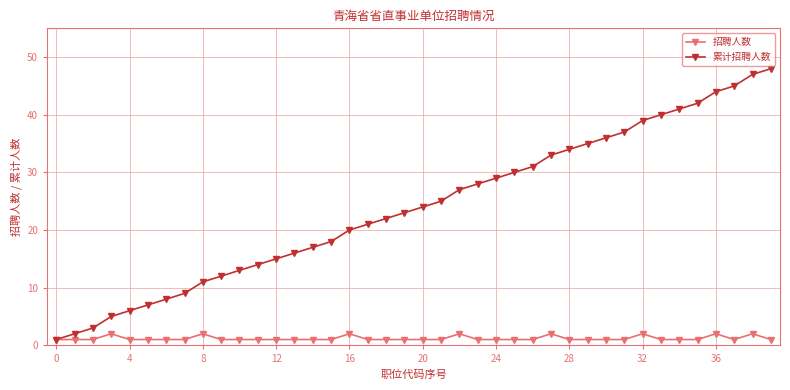

What is the difference between the maximum and minimum values in the 招聘人数 series?

1